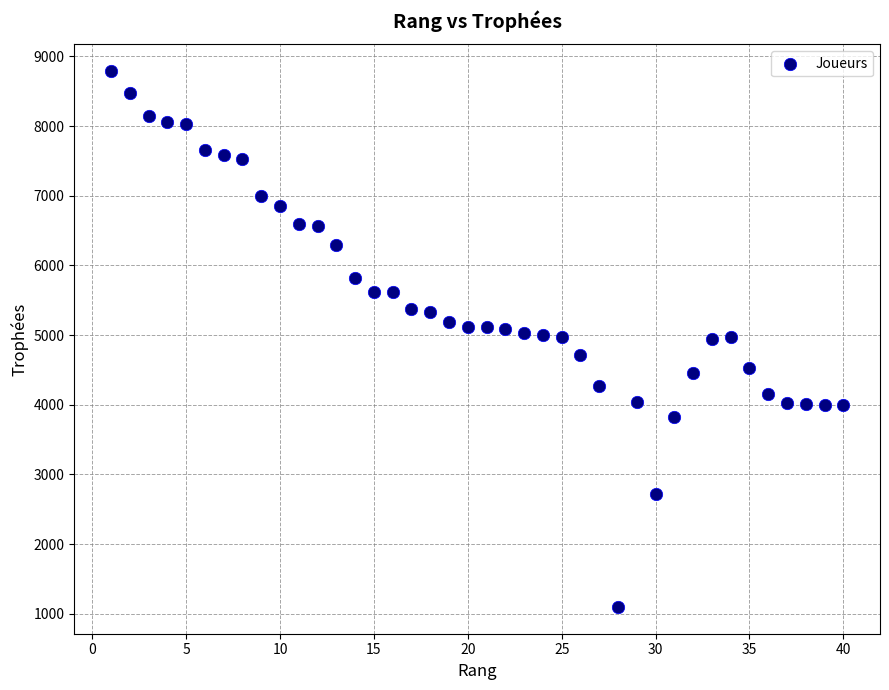

What is the range of Y values (max minus min)?

7689